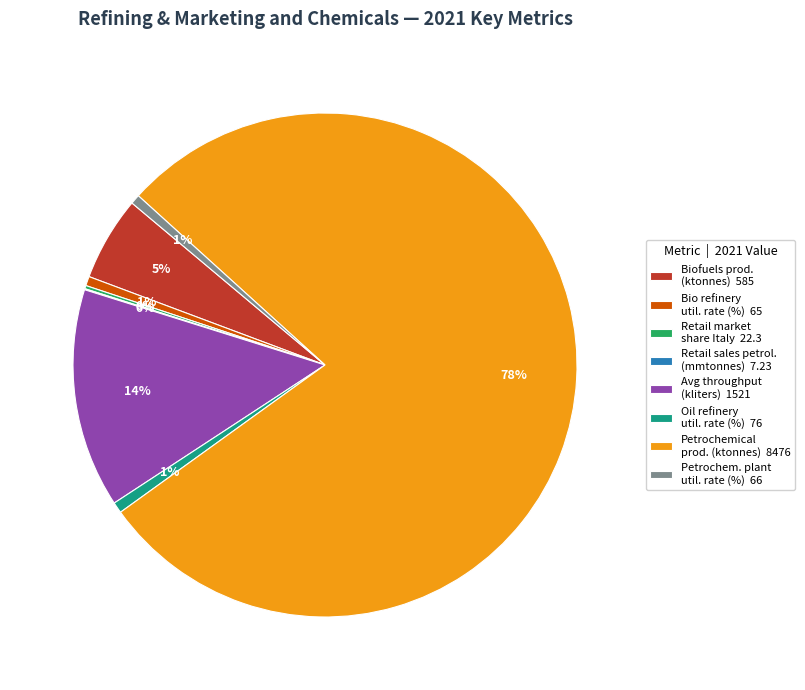

Which category accounts for the majority?

Petrochemical prod. (ktonnes) 8476